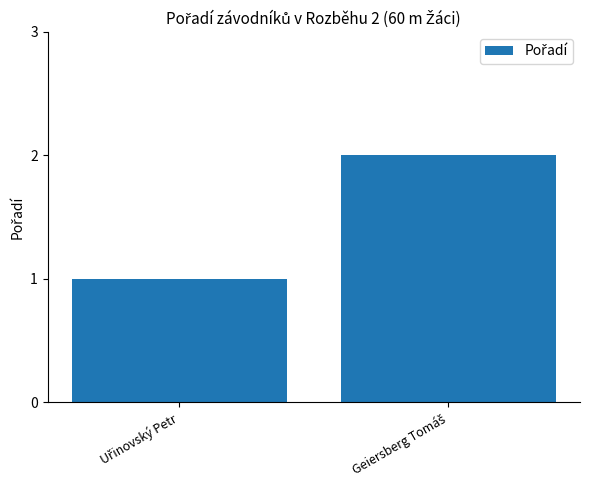

Reading left to right, what are all the values shown in this chart?

1	2